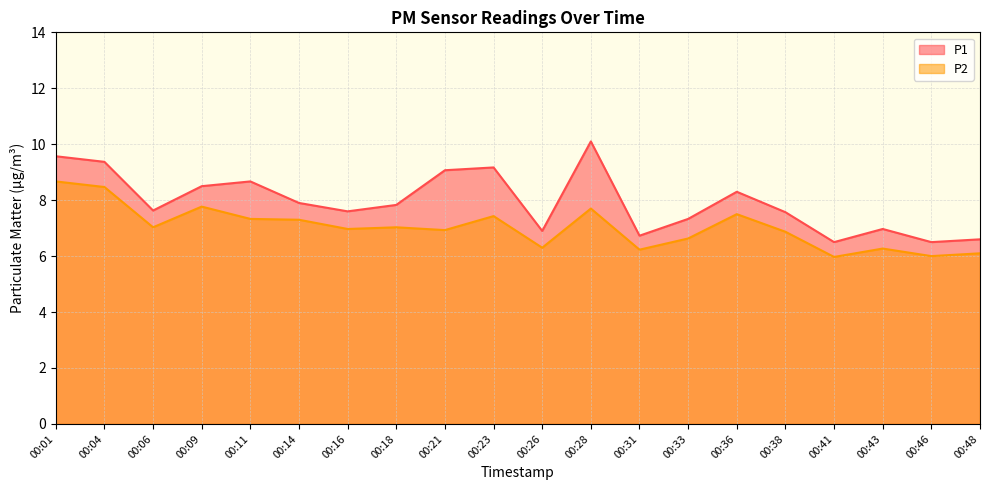

Where is P1 nearest to the value 8?

00:14